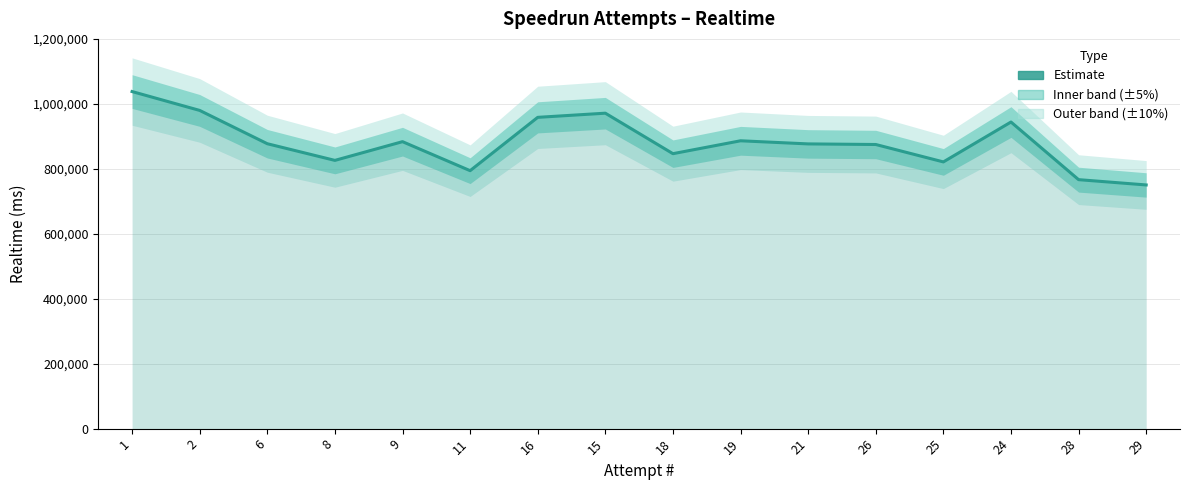

What is the value of the 2nd point from the left?

979759